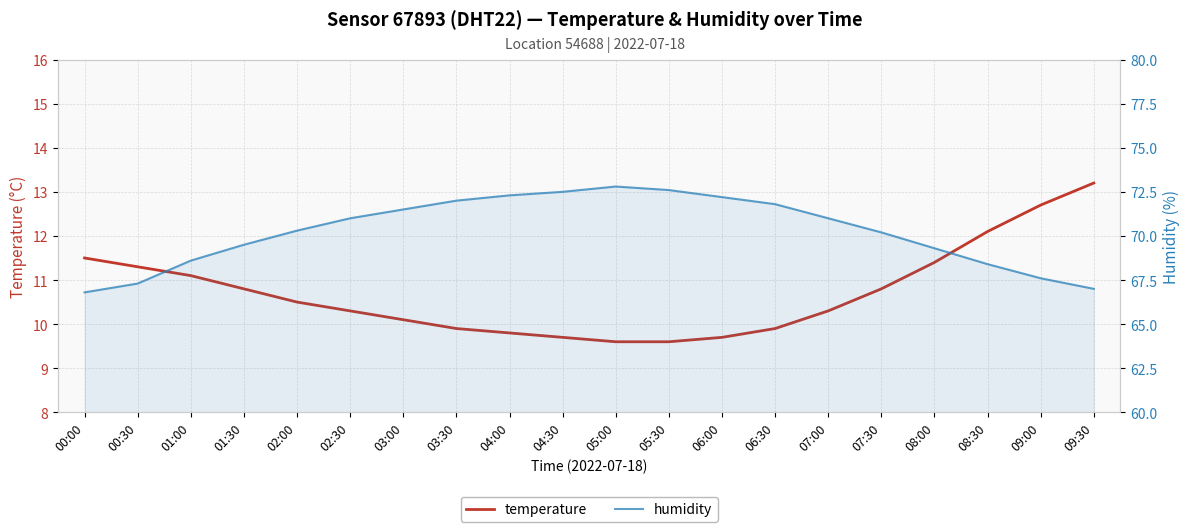

Reading right to left, what are all the values shown in this chart?

temperature: 09:30=13.2	09:00=12.7	08:30=12.1	08:00=11.4	07:30=10.8	07:00=10.3	06:30=9.9	06:00=9.7	05:30=9.6	05:00=9.6	04:30=9.7	04:00=9.8	03:30=9.9	03:00=10.1	02:30=10.3	02:00=10.5	01:30=10.8	01:00=11.1	00:30=11.3	00:00=11.5
humidity: 09:30=67.0	09:00=67.6	08:30=68.4	08:00=69.3	07:30=70.2	07:00=71.0	06:30=71.8	06:00=72.2	05:30=72.6	05:00=72.8	04:30=72.5	04:00=72.3	03:30=72.0	03:00=71.5	02:30=71.0	02:00=70.3	01:30=69.5	01:00=68.6	00:30=67.3	00:00=66.8